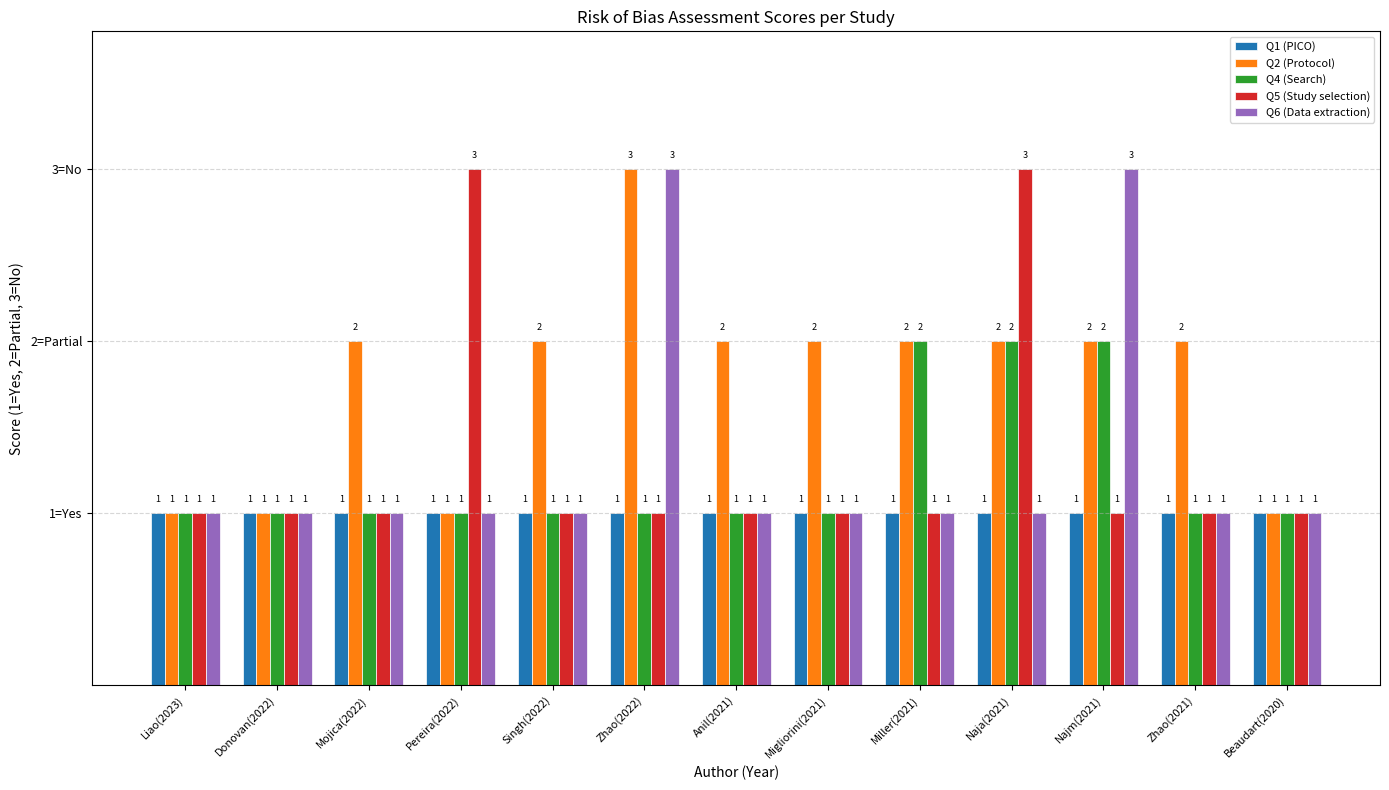

Does the chart contain stacked bars?

No